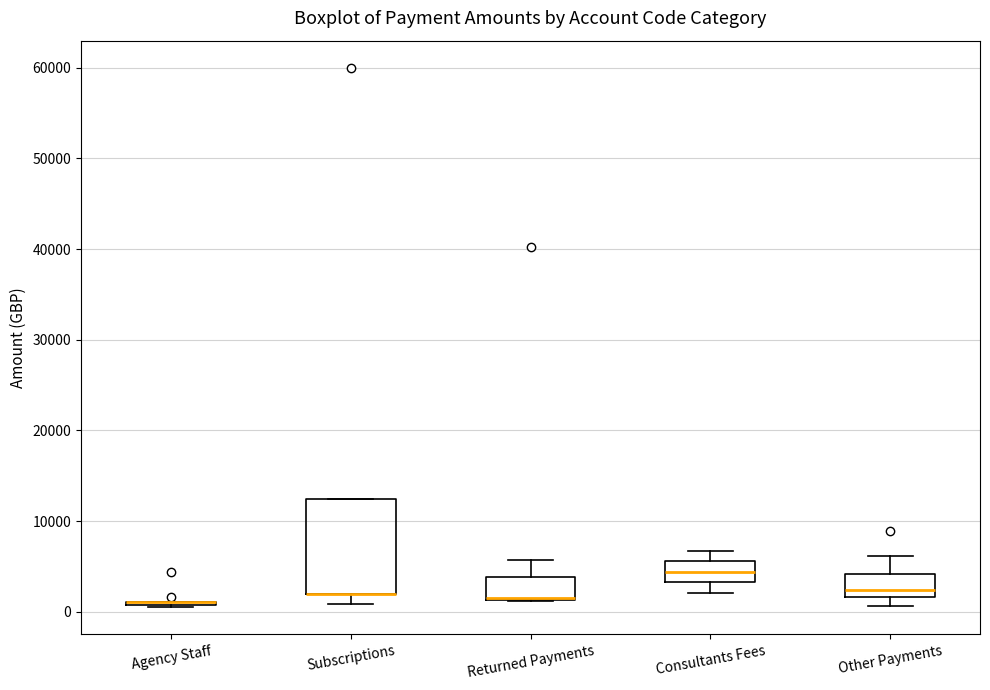

Reading left to right, read every box against the y-axis: the position of its median line, the range the box covers, and the ends of its whiskers. The values are not printed on the chart, so give them approximately, as read against the axis.

Agency Staff: box collapsed to a line at 1000, whiskers 1000 to 1000
Subscriptions: median 2000 (drawn on the box's lower edge), box 2000 to 12000, whiskers 1000 to 12000
Returned Payments: median 1000 (drawn on the box's lower edge), box 1000 to 4000, whiskers 1000 to 6000
Consultants Fees: median 4000, box 3000 to 6000, whiskers 2000 to 7000
Other Payments: median 2000 (just above the box's lower edge), box 2000 to 4000, whiskers 1000 to 6000